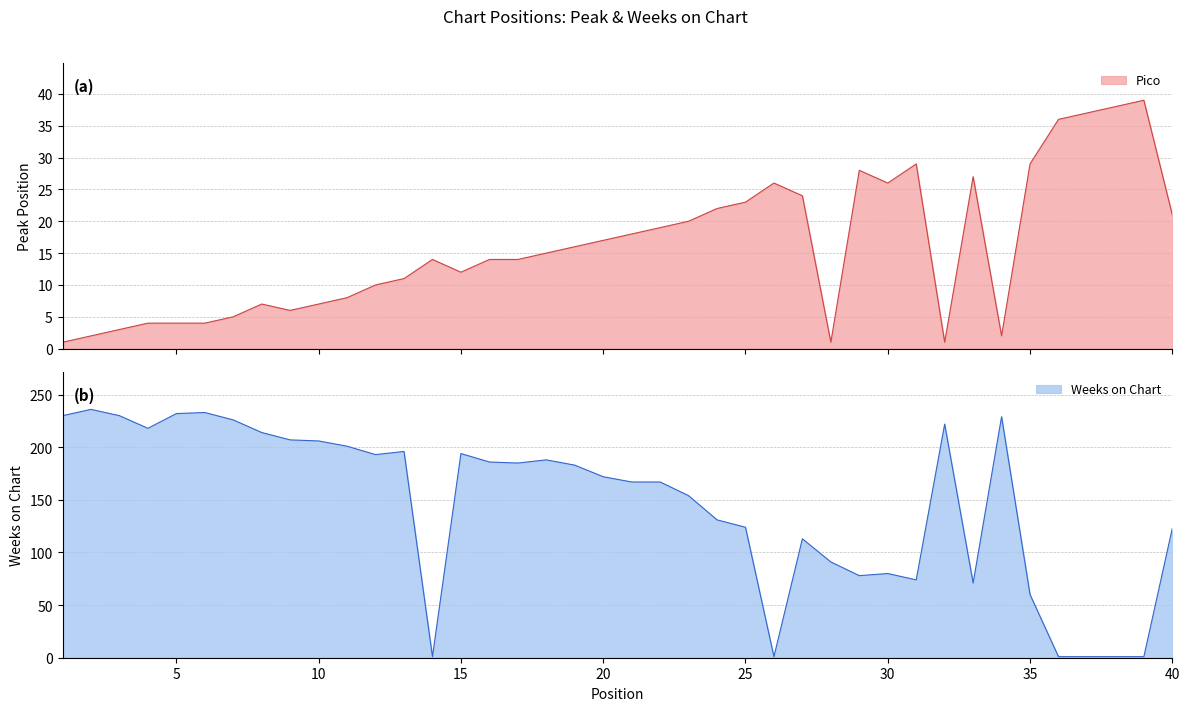

Does the chart display data point markers on the line(s)?

No